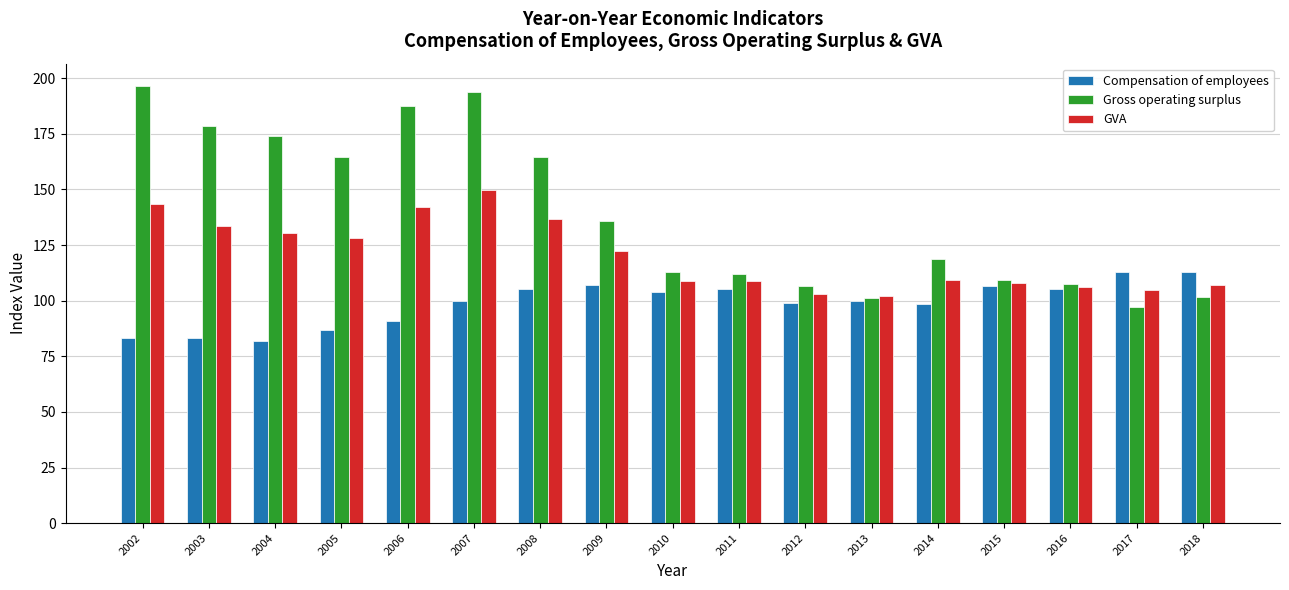

The GVA series shows 89.7 at 2004. True or false?

False